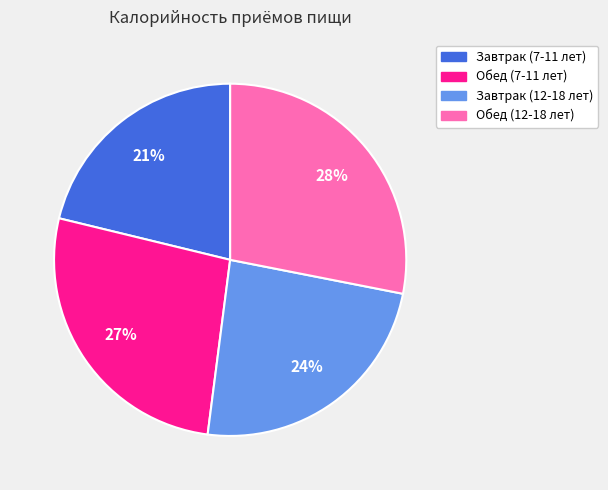

What is the largest slice in the pie chart?

Обед (12-18 лет)